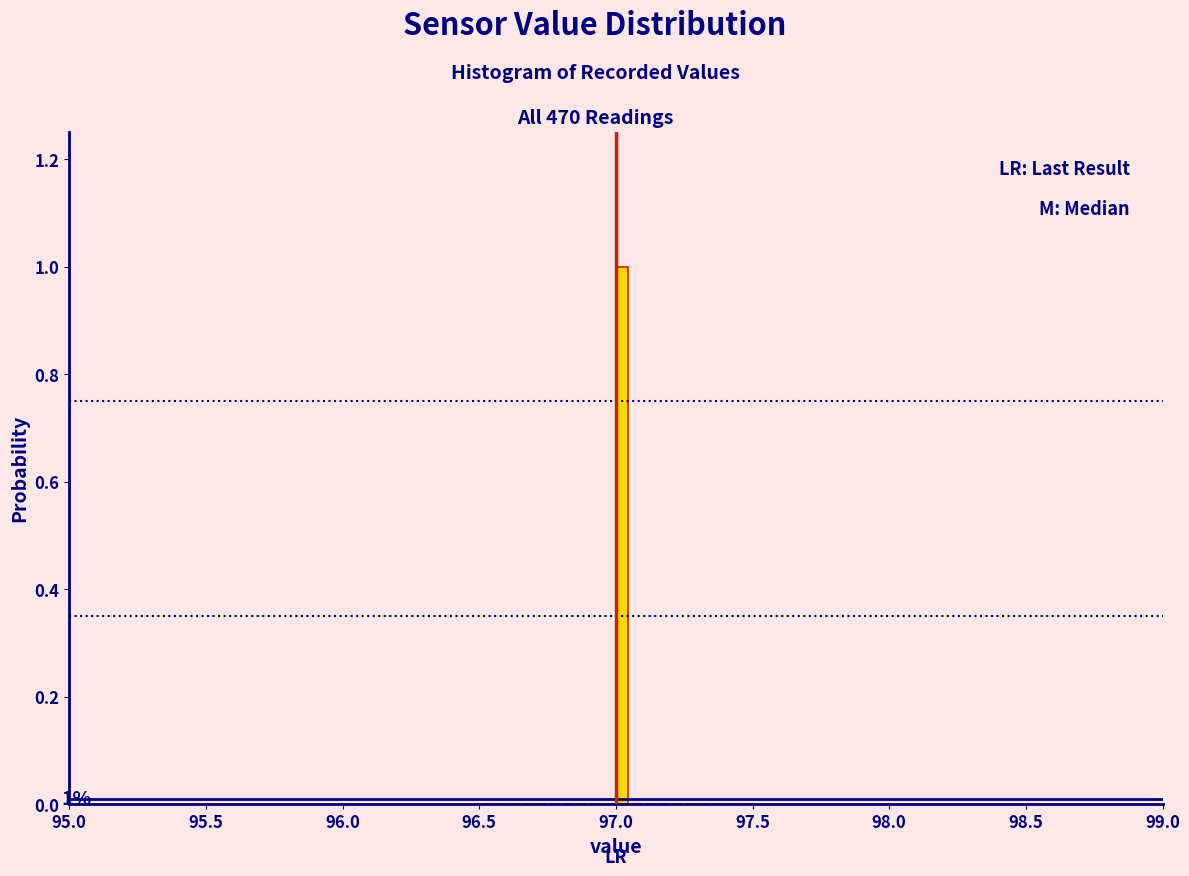

Read against the x-axis, roughly where is the centre of the tallest bar?

97.05